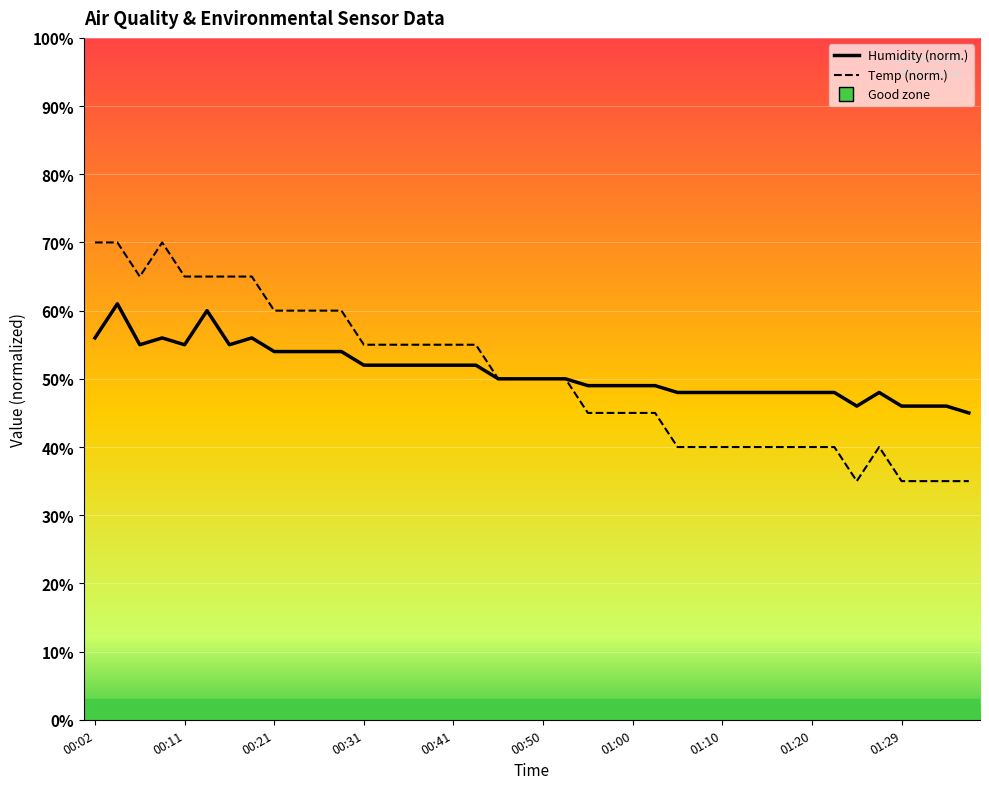

What is the difference between the maximum and minimum values in the Humidity series?

16.0